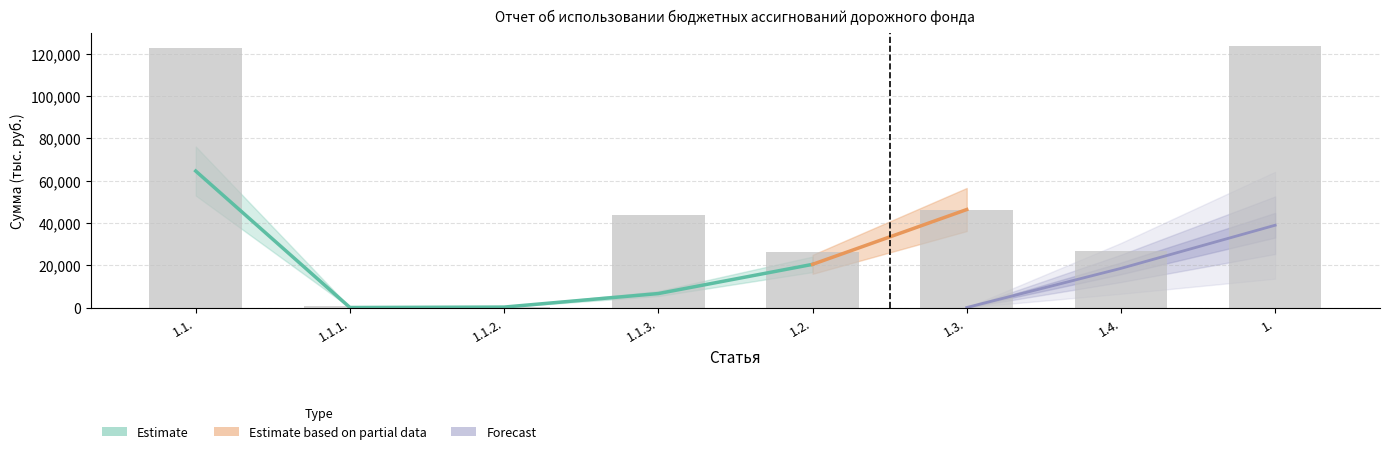

How many groups of bars are there?

8